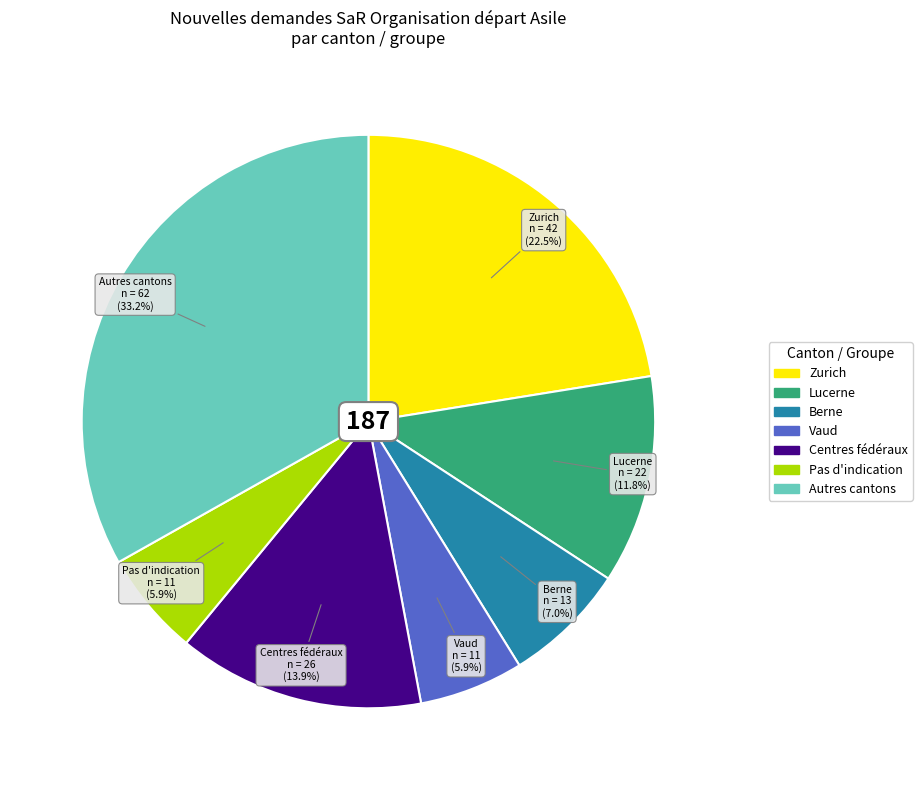

Is there a majority slice in this chart?

No